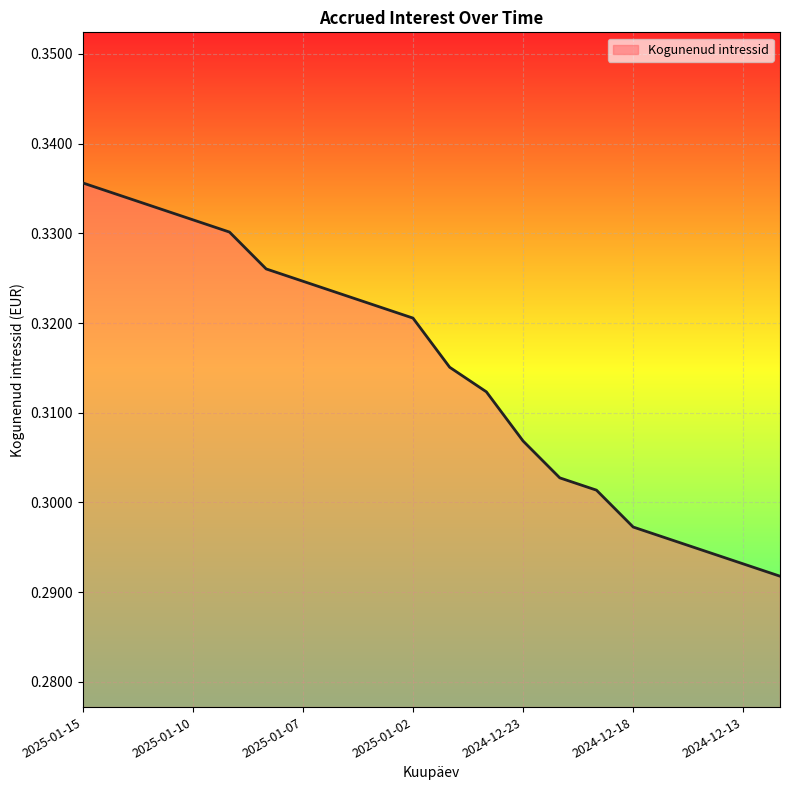

Does the chart have visible grid lines?

Yes